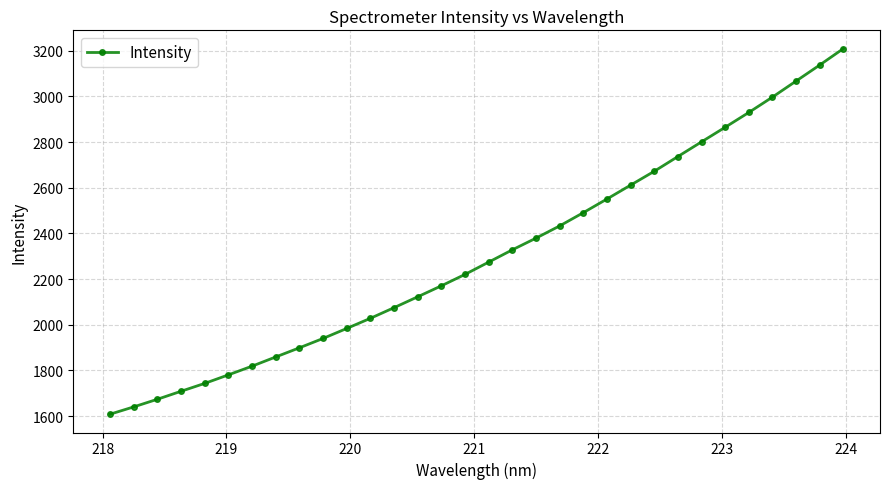

What is the difference between the maximum and second lowest values?

1568.2